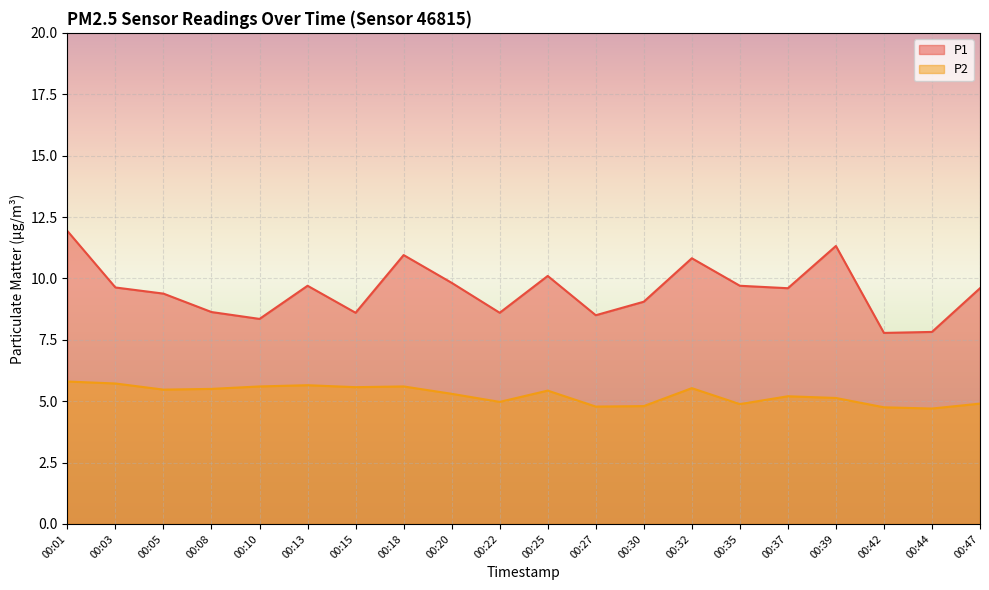

Which series changed the most between 00:18 and 00:47?

P1